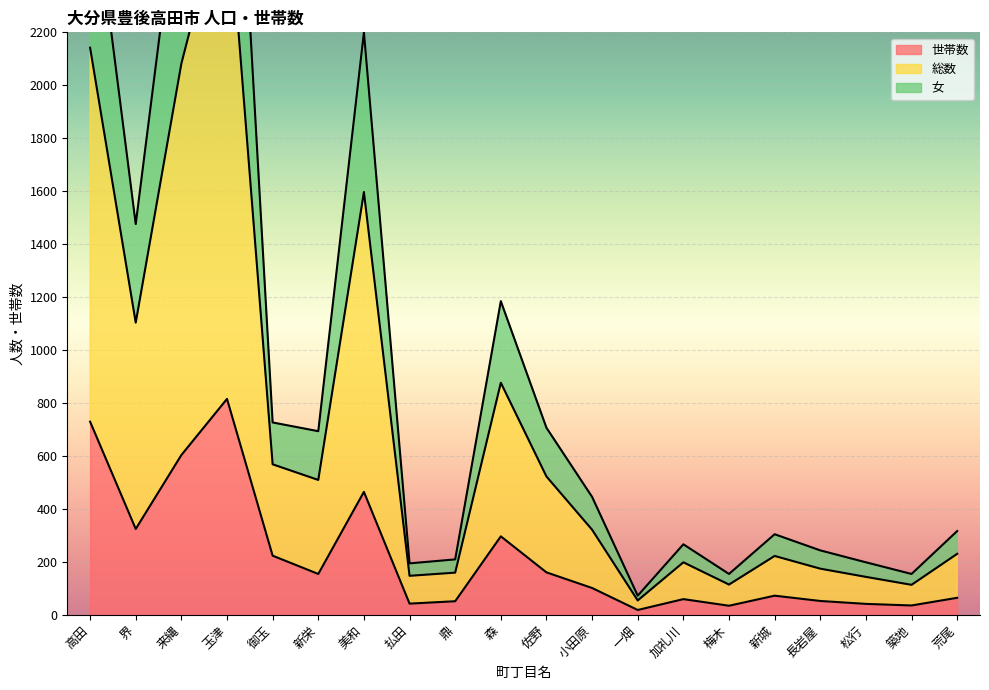

Reading left to right, what are all the values shown in this chart?

世帯数: 高田=730	界=325	来縄=604	玉津=816	御玉=224	新栄=155	美和=465	払田=43	鼎=52	森=297	佐野=161	小田原=102	一畑=19	加礼川=60	梅木=35	新城=73	長岩屋=53	松行=42	築地=36	荒尾=65
総数: 高田=2828	界=1476	来縄=2838	玉津=3756	御玉=727	新栄=694	美和=2200	払田=195	鼎=210	森=1185	佐野=707	小田原=446	一畑=73	加礼川=267	梅木=155	新城=305	長岩屋=244	松行=199	築地=155	荒尾=317
女: 高田=2142	界=1104	来縄=2082	玉津=2752	御玉=569	新栄=510	美和=1597	払田=148	鼎=160	森=877	佐野=523	小田原=322	一畑=55	加礼川=199	梅木=115	新城=223	長岩屋=175	松行=144	築地=114	荒尾=231